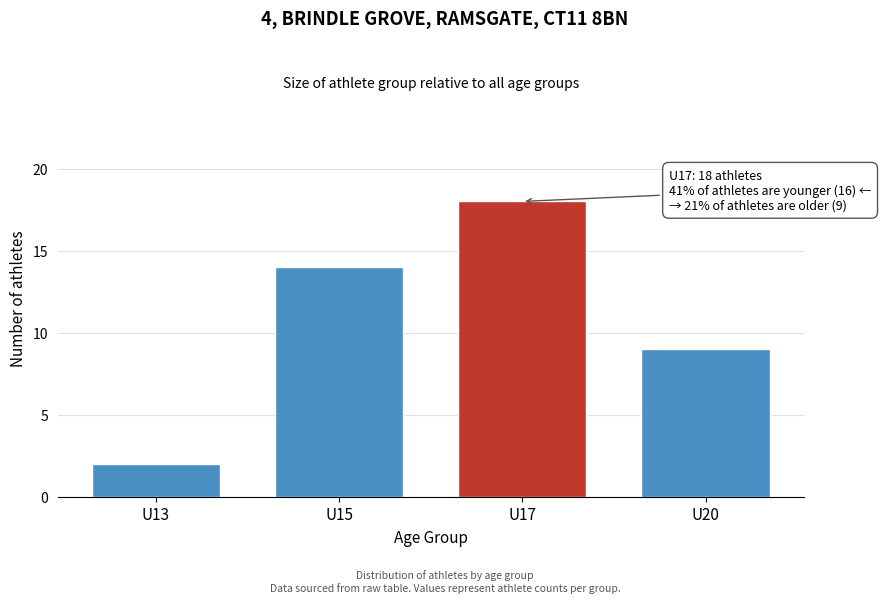

Reading left to right, list all the values displayed in this chart.

2	14	18	9